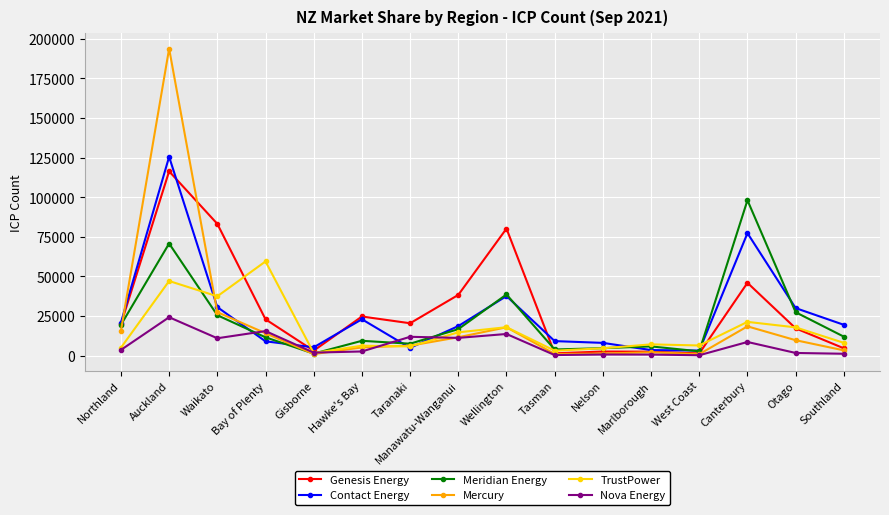

At which category does Meridian Energy reach its first local peak?

Auckland